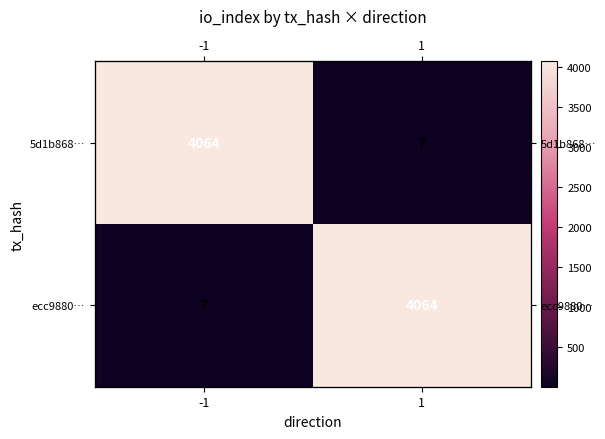

What is the difference between the highest and lowest values at 1?

4057